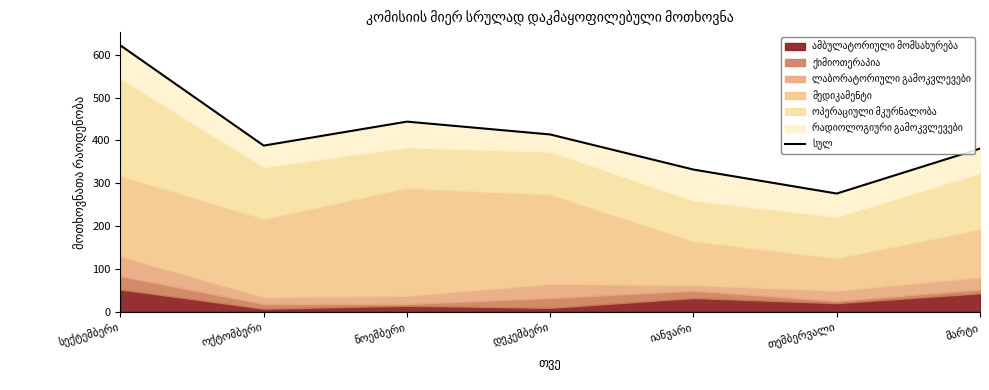

Approximately how many times larger is the value at ოქტომბერი compared to იანვარი?

1.2